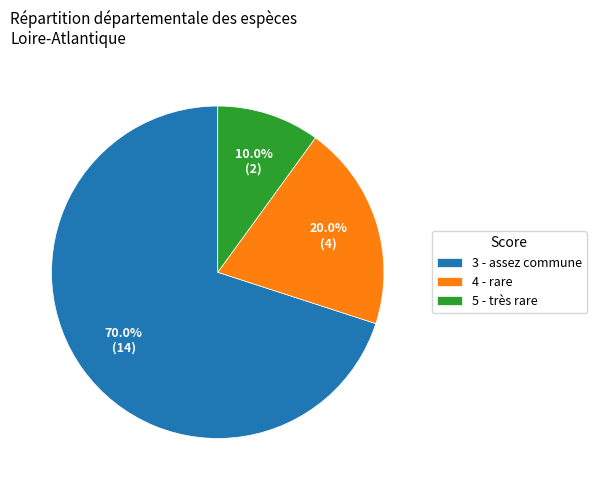

Count the number of slices in the pie.

3